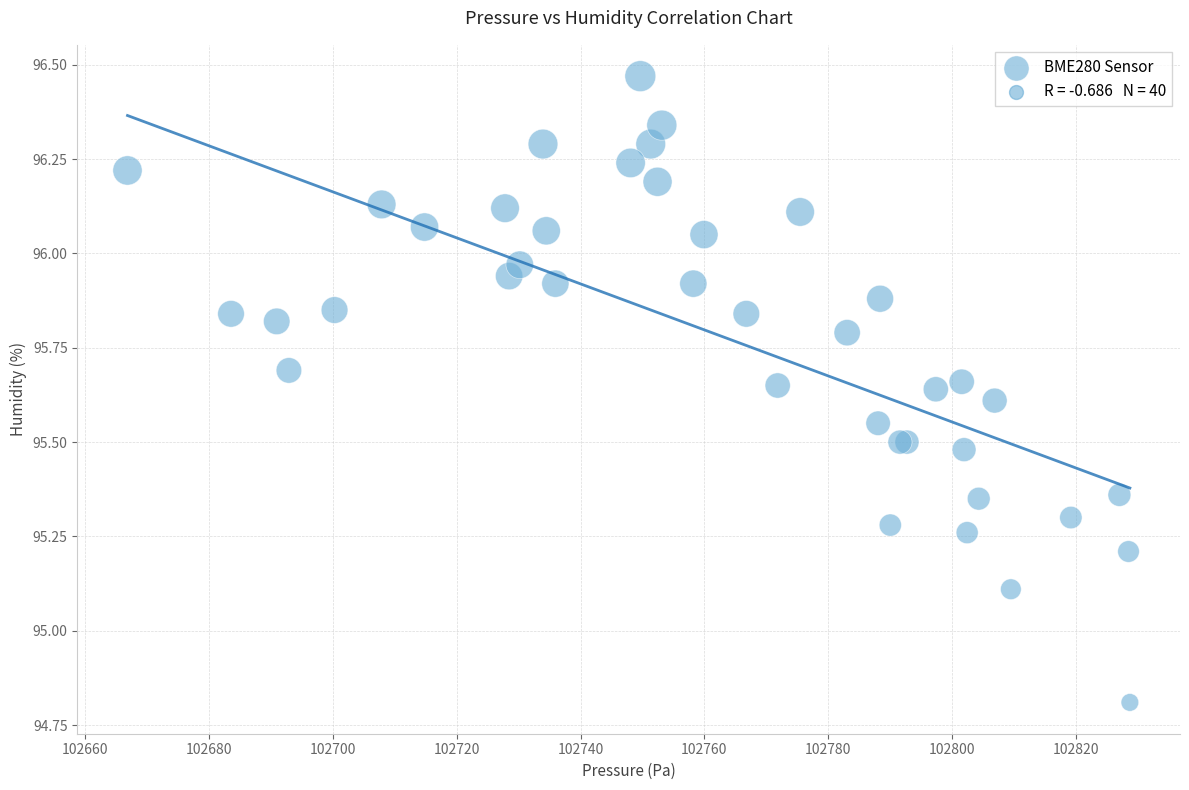

What Y value in the scatter plot is closest to 95?

95.1